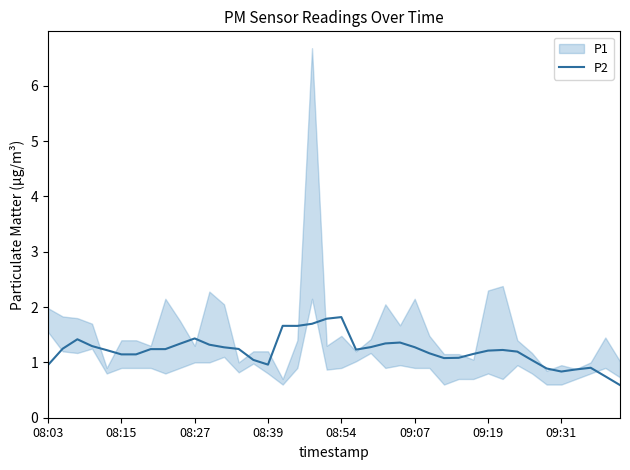

What is the highest value of the P2 series?

1.8